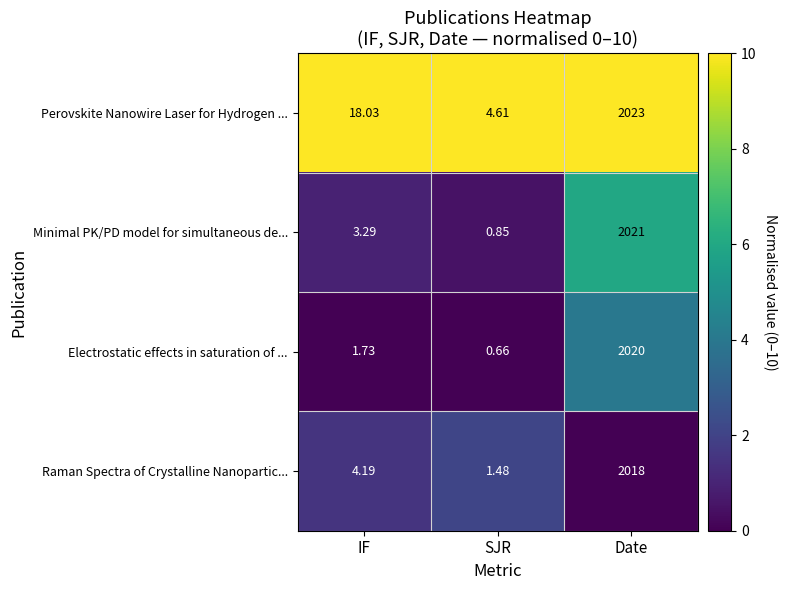

Rank the series by their maximum value, from highest to lowest.

Perovskite Nanowire Laser for Hydrogen ..., Minimal PK/PD model for simultaneous de..., Electrostatic effects in saturation of ..., Raman Spectra of Crystalline Nanopartic...